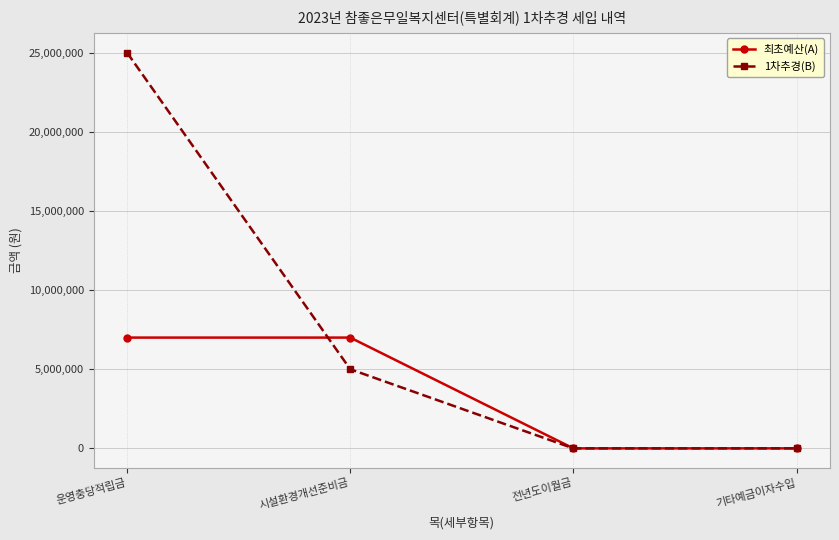

List the series in order of their peak value, highest first.

1차추경(B), 최초예산(A)